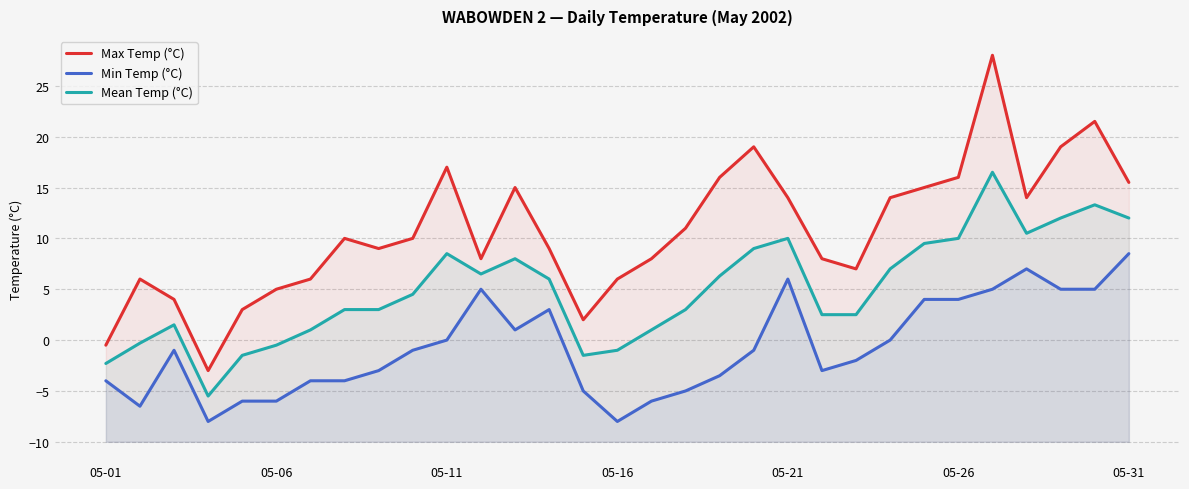

What is the difference between the second highest and second lowest values in the Min Temp (°C) series?

15.0